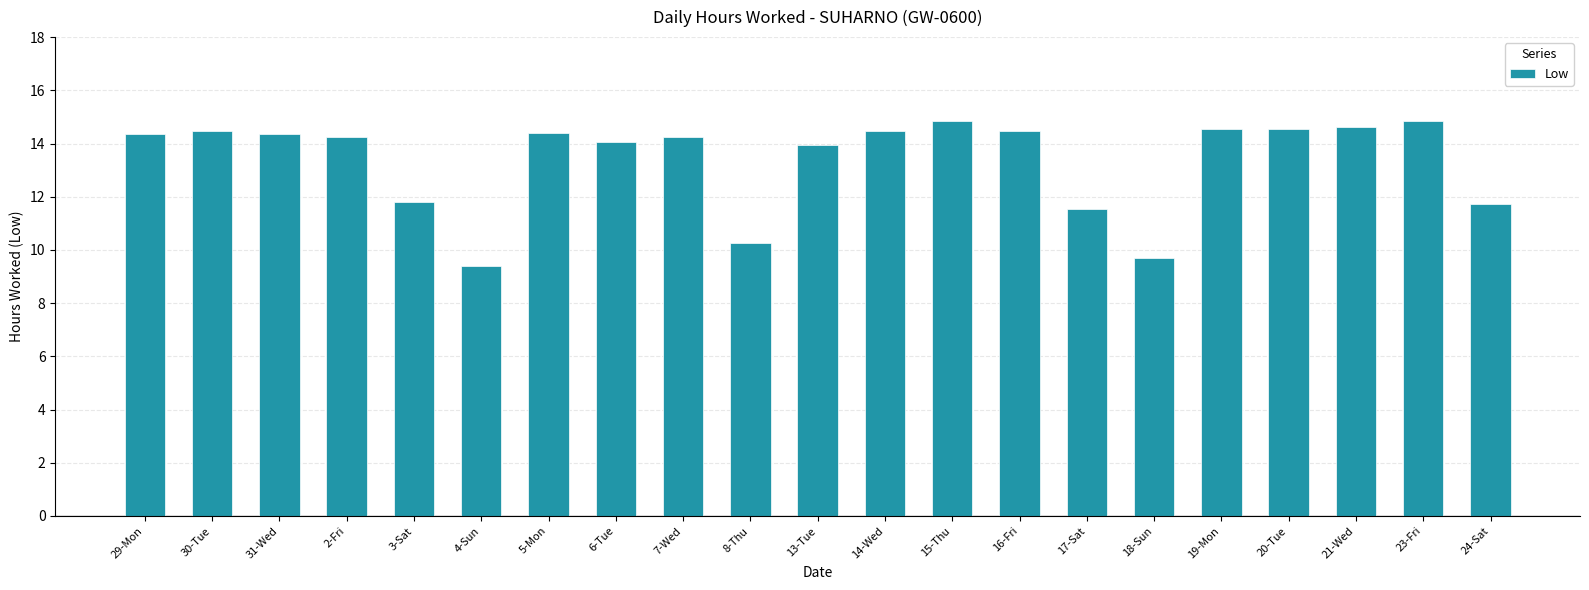

What is the ratio of the value at 29-Mon to the value at 17-Sat?

1.2